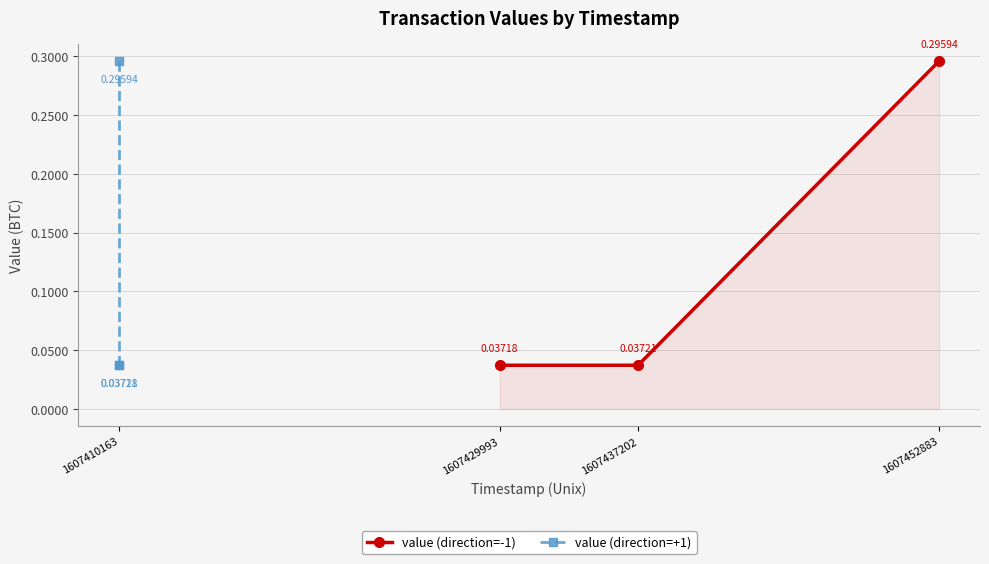

List the labels in order of value (direction=-1) value, largest first.

1607452883, 1607437202, 1607429993